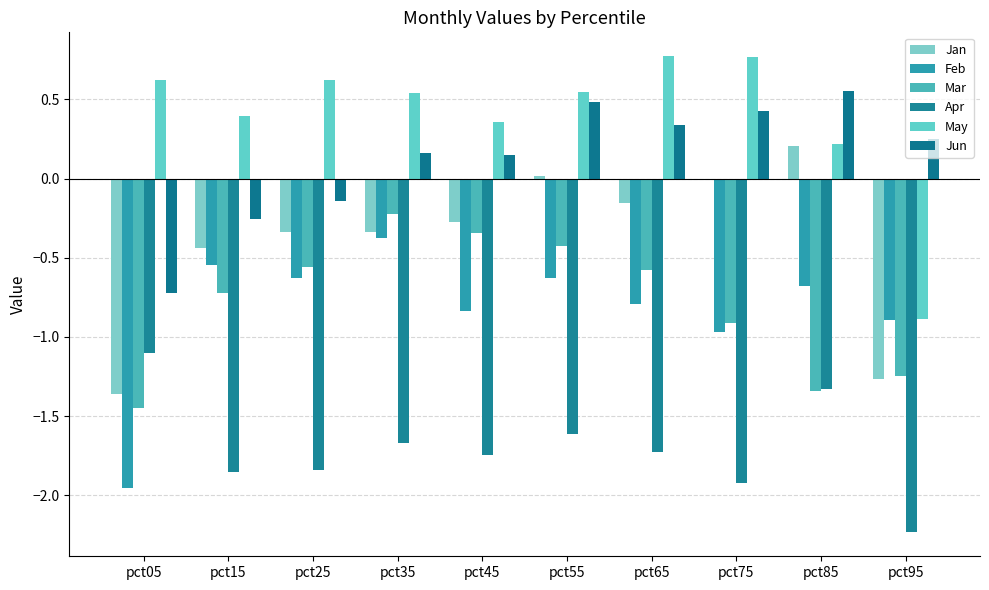

The Mar series shows -0.6 at pct65. True or false?

True